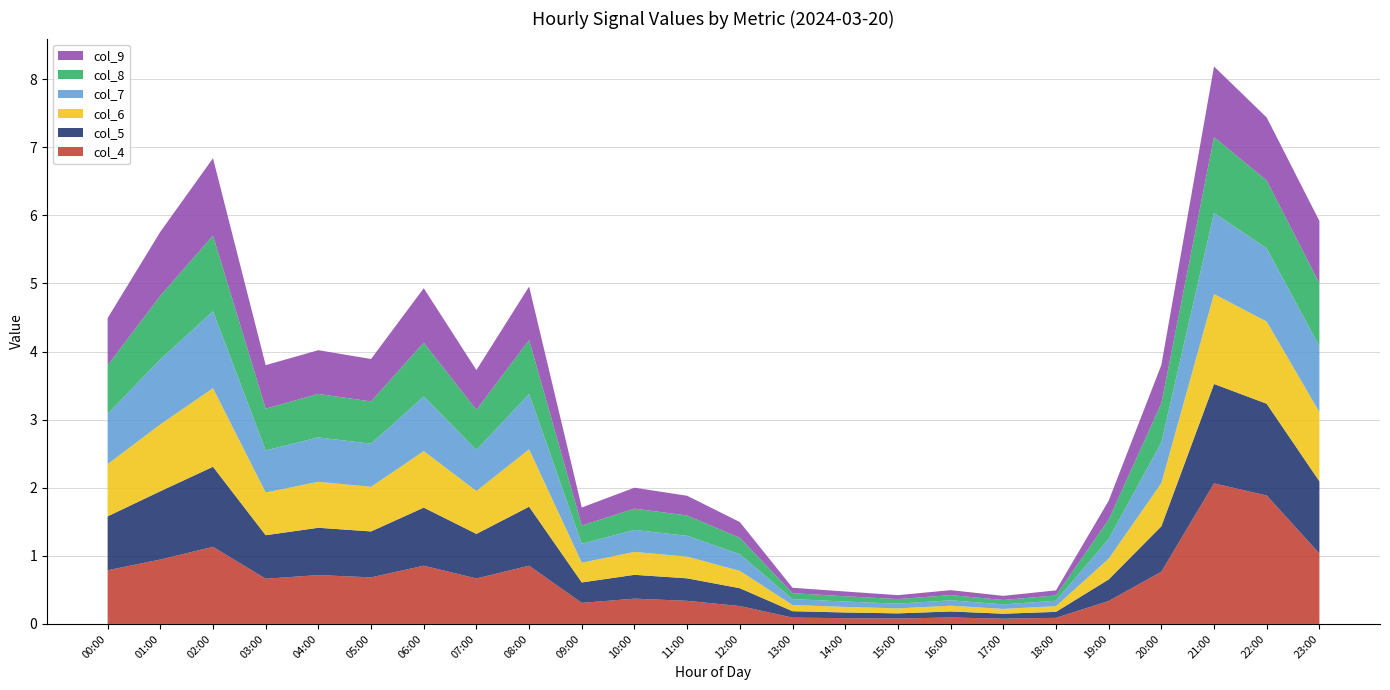

Reading right to left, extract all data points from this chart.

col_4: 23:00=1.0	22:00=1.9	21:00=2.1	20:00=0.8	19:00=0.3	18:00=0.1	17:00=0.1	16:00=0.1	15:00=0.1	14:00=0.1	13:00=0.1	12:00=0.3	11:00=0.3	10:00=0.4	09:00=0.3	08:00=0.9	07:00=0.7	06:00=0.9	05:00=0.7	04:00=0.7	03:00=0.7	02:00=1.1	01:00=0.9	00:00=0.8
col_5: 23:00=1.1	22:00=1.3	21:00=1.5	20:00=0.7	19:00=0.3	18:00=0.1	17:00=0.1	16:00=0.1	15:00=0.1	14:00=0.1	13:00=0.1	12:00=0.3	11:00=0.3	10:00=0.3	09:00=0.3	08:00=0.9	07:00=0.7	06:00=0.9	05:00=0.7	04:00=0.7	03:00=0.6	02:00=1.2	01:00=1.0	00:00=0.8
col_6: 23:00=1.0	22:00=1.2	21:00=1.3	20:00=0.6	19:00=0.3	18:00=0.1	17:00=0.1	16:00=0.1	15:00=0.1	14:00=0.1	13:00=0.1	12:00=0.3	11:00=0.3	10:00=0.3	09:00=0.3	08:00=0.8	07:00=0.6	06:00=0.8	05:00=0.7	04:00=0.7	03:00=0.6	02:00=1.2	01:00=1.0	00:00=0.8
col_7: 23:00=1.0	22:00=1.1	21:00=1.2	20:00=0.6	19:00=0.3	18:00=0.1	17:00=0.1	16:00=0.1	15:00=0.1	14:00=0.1	13:00=0.1	12:00=0.2	11:00=0.3	10:00=0.3	09:00=0.3	08:00=0.8	07:00=0.6	06:00=0.8	05:00=0.6	04:00=0.7	03:00=0.6	02:00=1.1	01:00=1.0	00:00=0.7
col_8: 23:00=0.9	22:00=1.0	21:00=1.1	20:00=0.6	19:00=0.3	18:00=0.1	17:00=0.1	16:00=0.1	15:00=0.1	14:00=0.1	13:00=0.1	12:00=0.2	11:00=0.3	10:00=0.3	09:00=0.3	08:00=0.8	07:00=0.6	06:00=0.8	05:00=0.6	04:00=0.6	03:00=0.6	02:00=1.1	01:00=0.9	00:00=0.7
col_9: 23:00=0.9	22:00=0.9	21:00=1.0	20:00=0.6	19:00=0.3	18:00=0.1	17:00=0.1	16:00=0.1	15:00=0.1	14:00=0.1	13:00=0.1	12:00=0.2	11:00=0.3	10:00=0.3	09:00=0.3	08:00=0.8	07:00=0.6	06:00=0.8	05:00=0.6	04:00=0.6	03:00=0.6	02:00=1.1	01:00=0.9	00:00=0.7